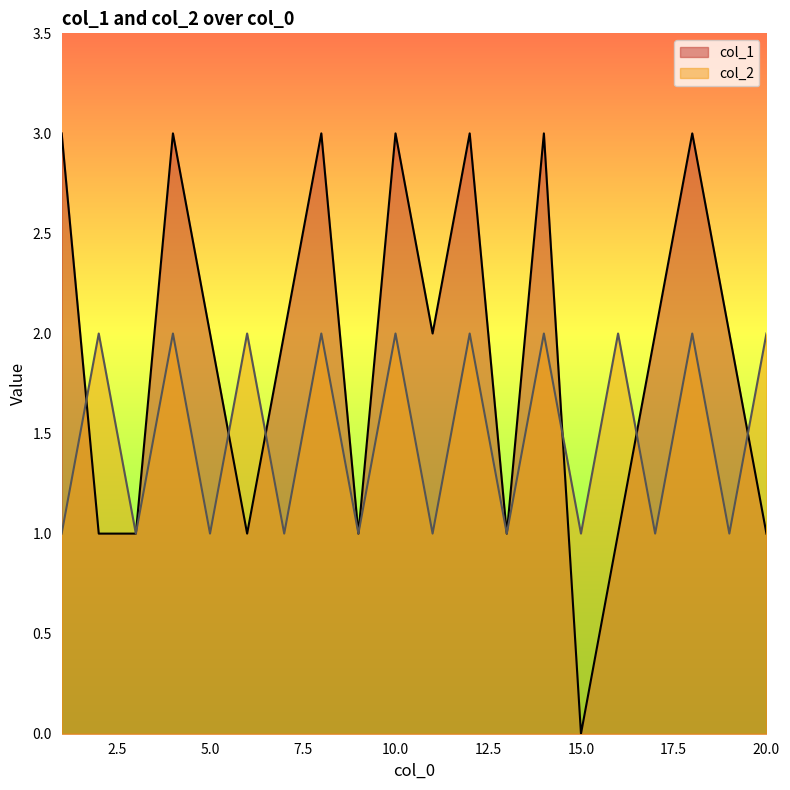

At which category is the sum across all series the highest?

4